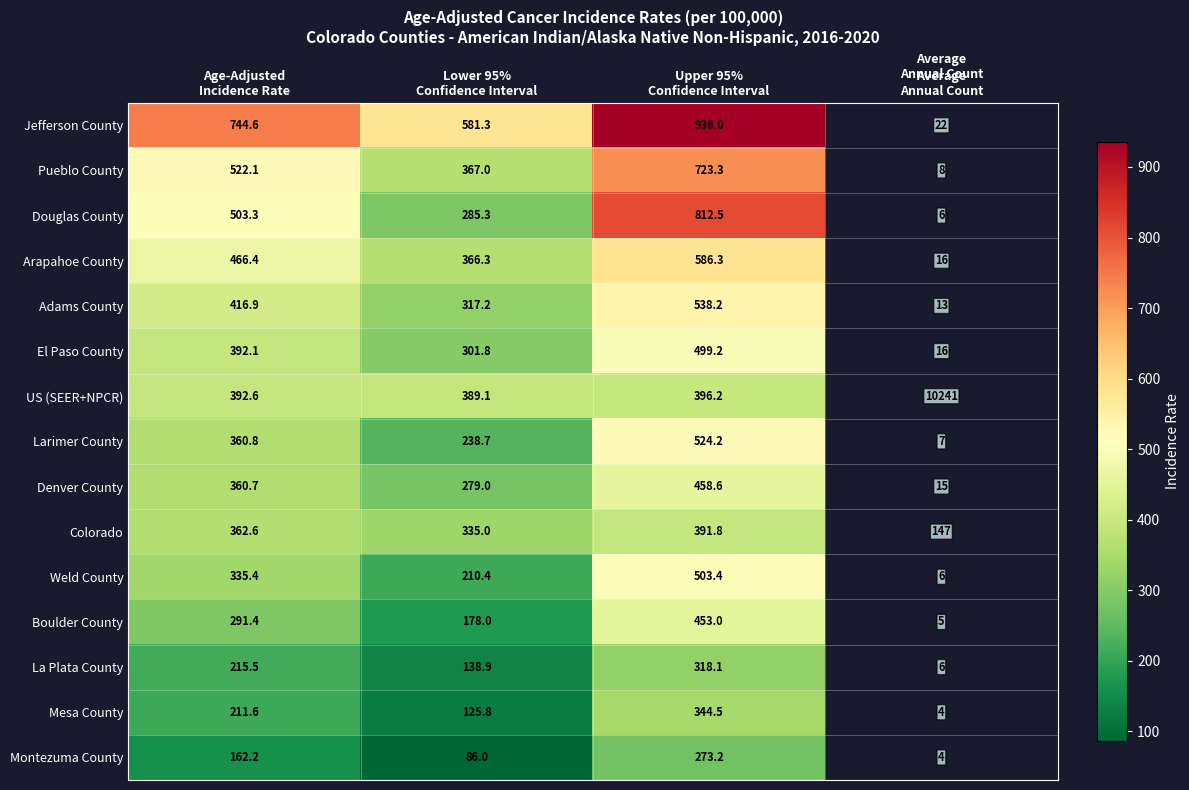

At Upper 95%
Confidence Interval, list the series in order from largest to smallest.

Jefferson County, Douglas County, Pueblo County, Arapahoe County, Adams County, Larimer County, Weld County, El Paso County, Denver County, Boulder County, US (SEER+NPCR), Colorado, Mesa County, La Plata County, Montezuma County